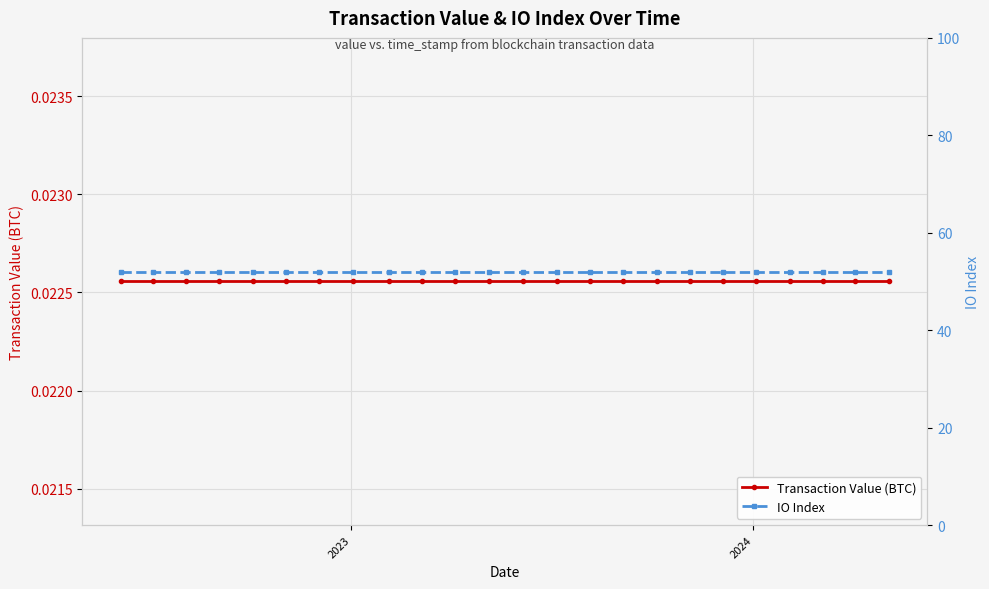

Which category has the highest value in the Transaction Value (BTC) series?

2023